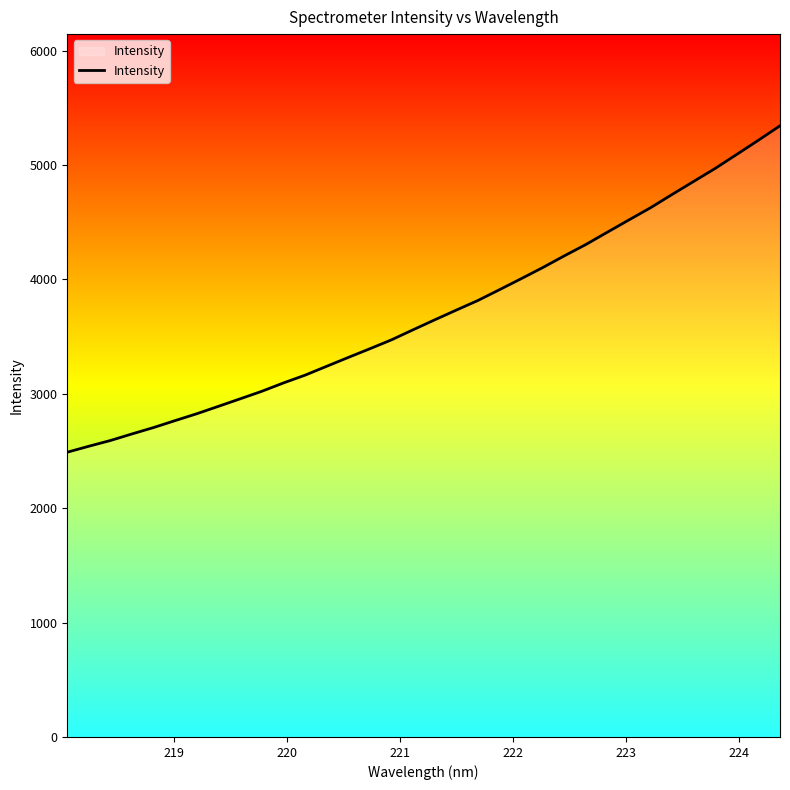

What is the smallest value displayed?

2489.0